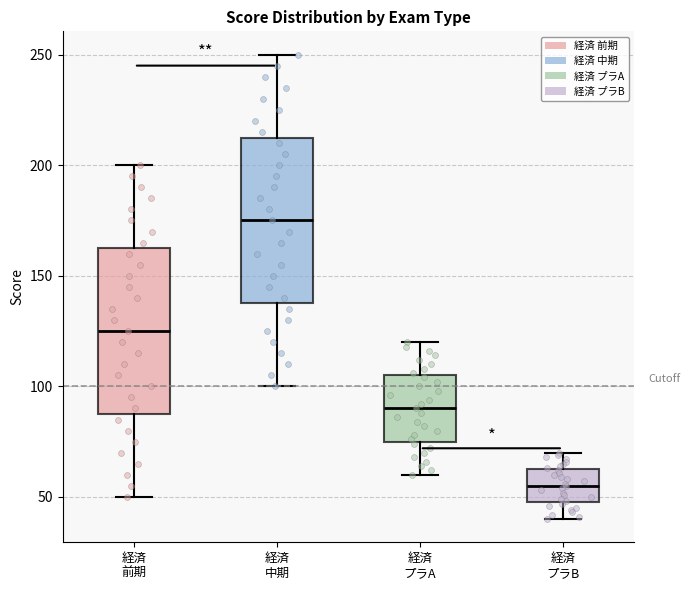

Reading left to right, transcribe this box plot: for each box, give where its median line is, the range the box spans, and where its two whiskers end, as read against the y-axis. The values are not printed on the chart, so give them approximately, as read against the axis.

経済 前期: median 125, box 90 to 165, whiskers 50 to 200
経済 中期: median 175, box 140 to 215, whiskers 100 to 250
経済 プラA: median 90, box 75 to 105, whiskers 60 to 120
経済 プラB: median 55, box 50 to 65, whiskers 40 to 70